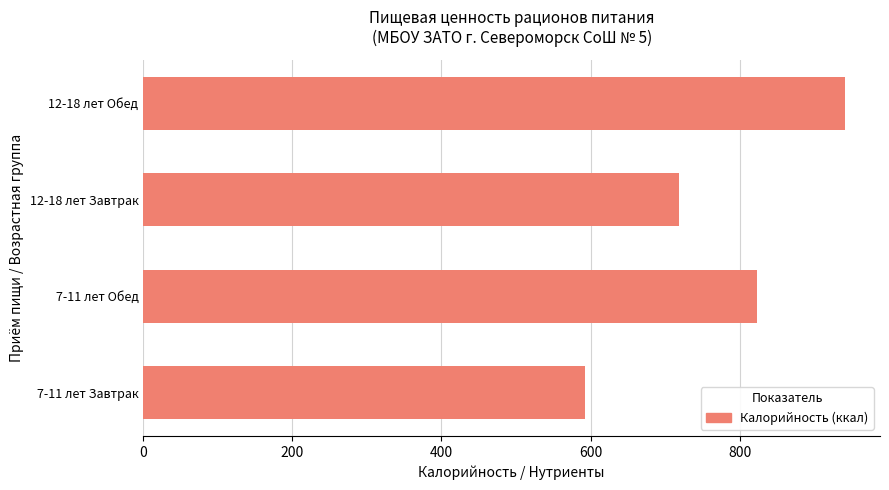

List the labels in order of value, largest first.

12-18 лет Обед, 7-11 лет Обед, 12-18 лет Завтрак, 7-11 лет Завтрак